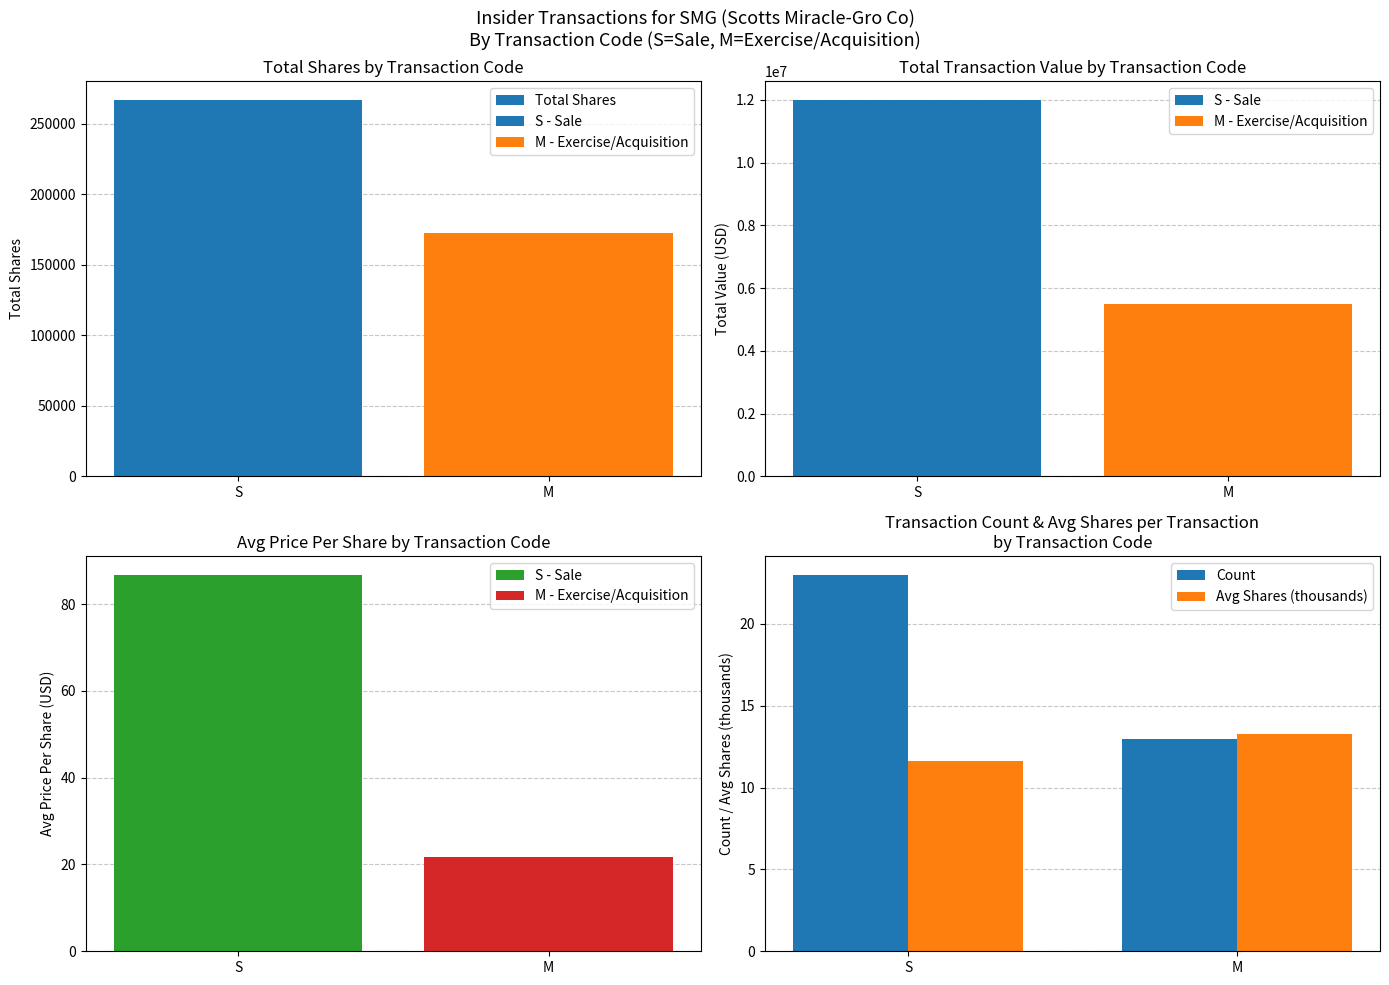

What is the difference between the Avg Shares (thousands) values at M and S?

1.7